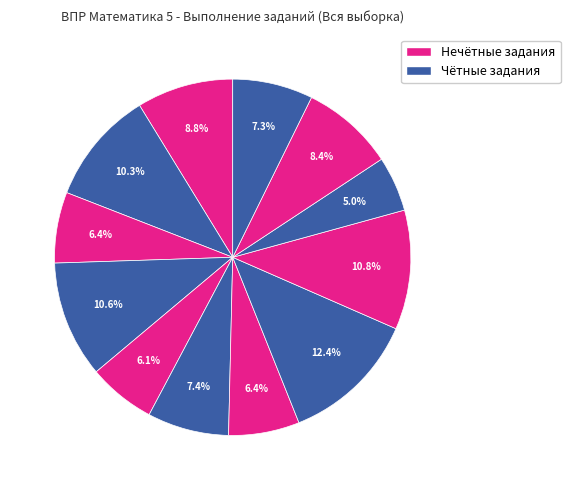

Rank the categories by value from highest to lowest.

8.1, 8.2, 4, 2, 1, 10.1, 6, 10.2, 7, 3, 5, 9